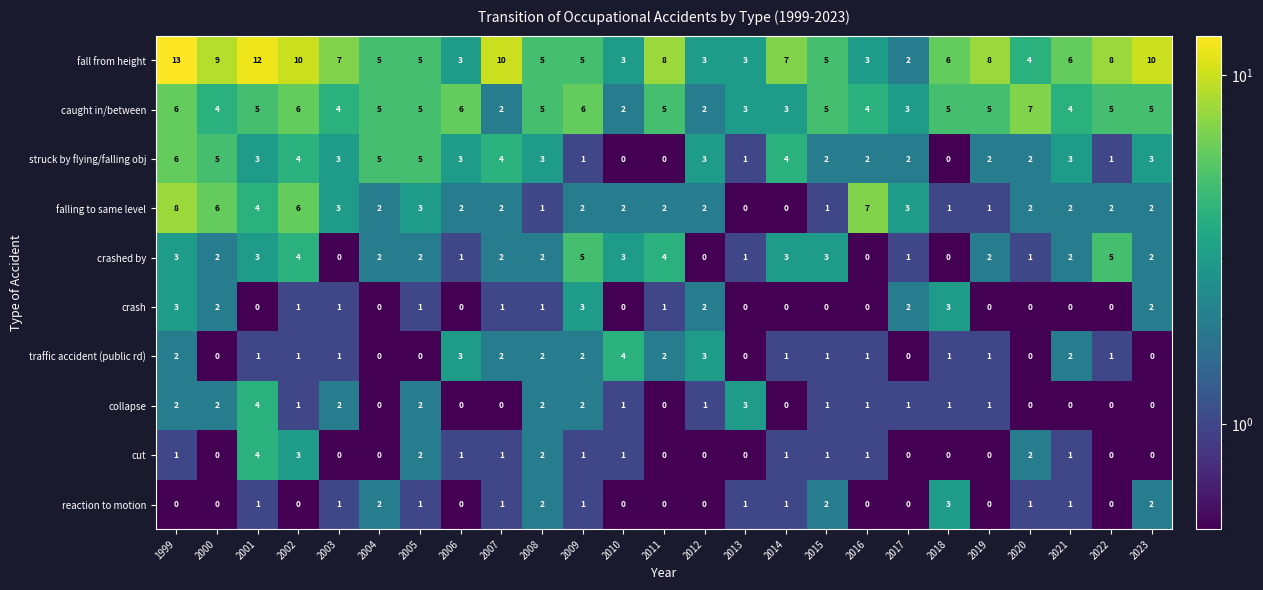

At which category does the chart reach its peak across all series?

1999